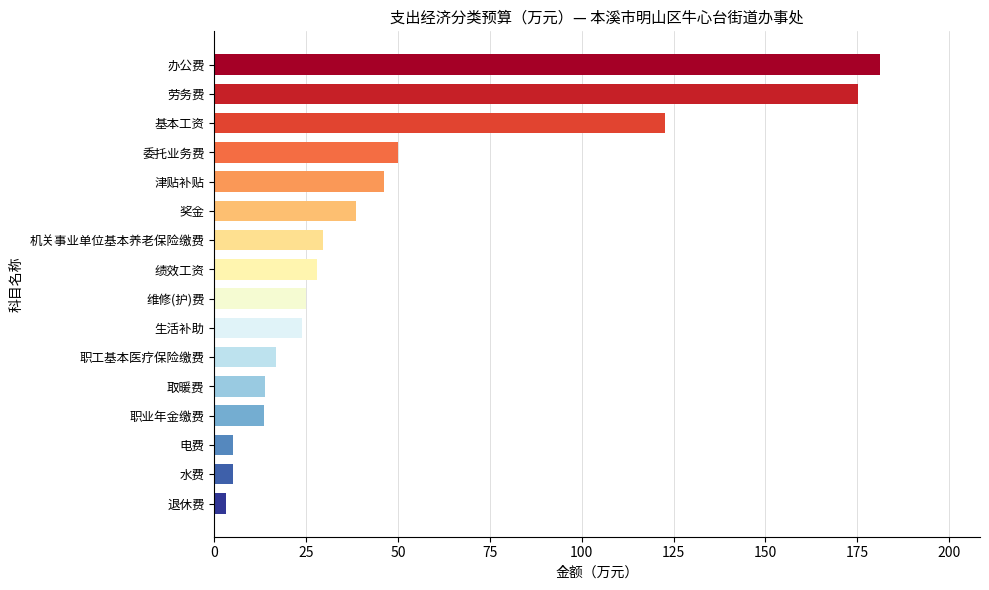

What is the label of the 11th bar from the top?

职工基本医疗保险缴费